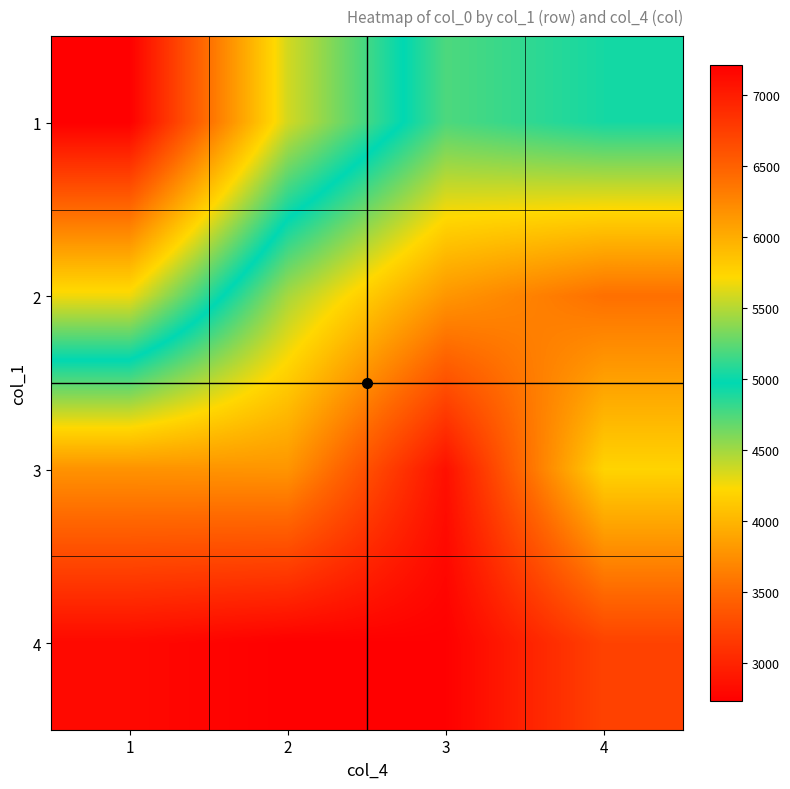

Reading right to left, transcribe all the data shown in this chart.

1: 4=5032	3=5196	2=4357	1=2732
2: 4=6397	3=6145	2=5456	1=4266
3: 4=5745	3=7089	2=6153	1=6170
4: 4=6721	3=7203	2=7210	1=7140